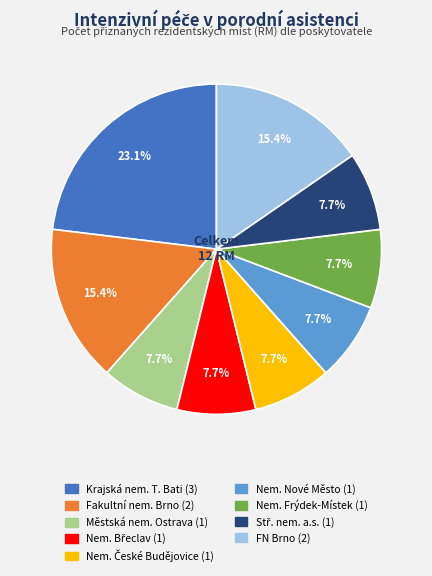

Does any single category account for the majority?

No